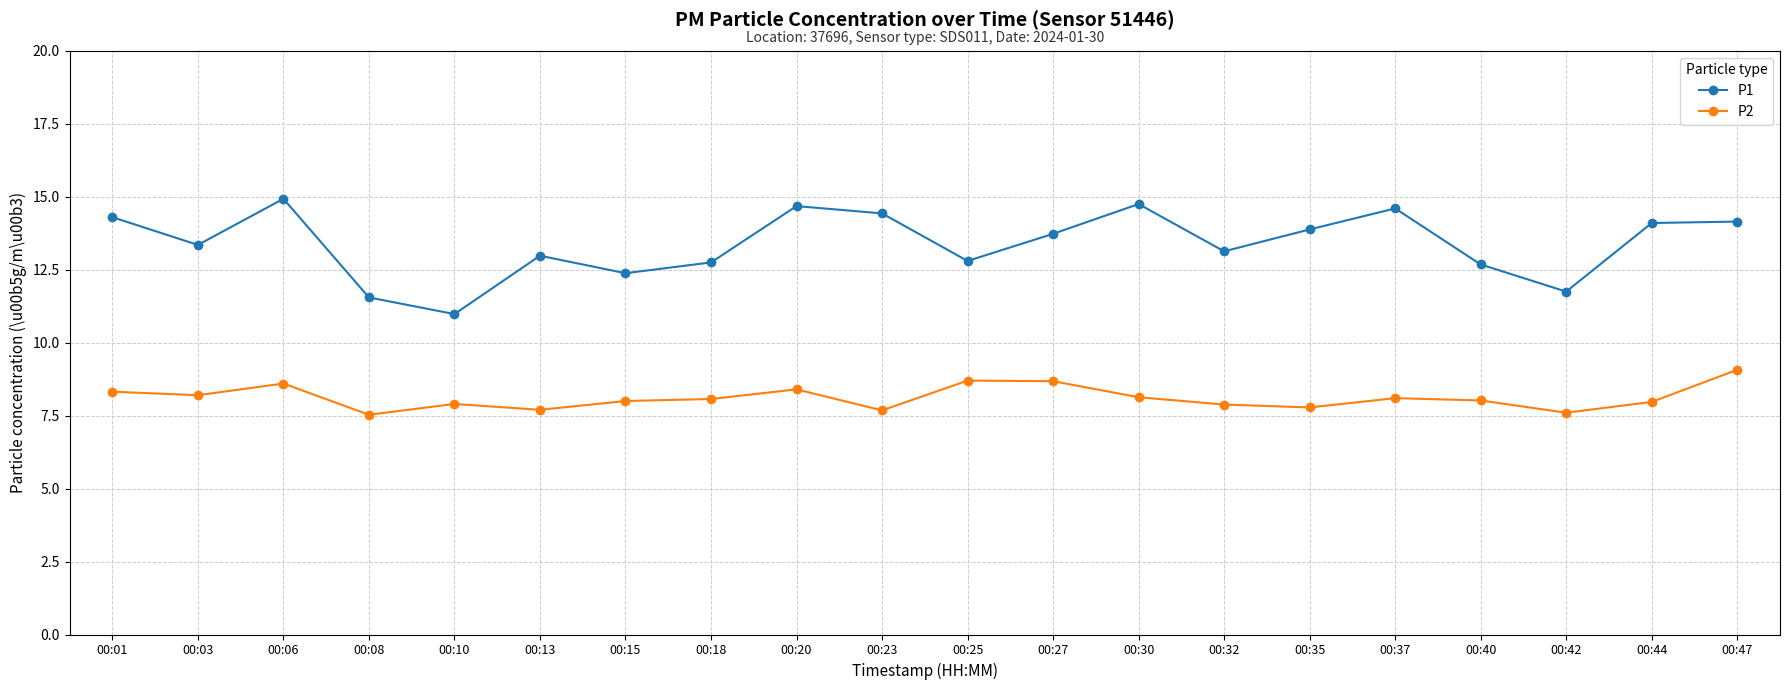

True or false: P1 has a value of 12.7 at 00:40.

True